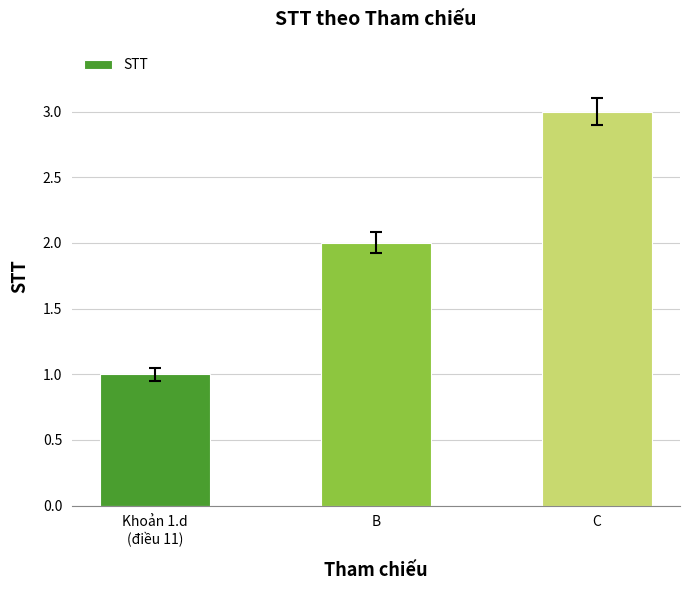

How many categories are shown in the chart?

3